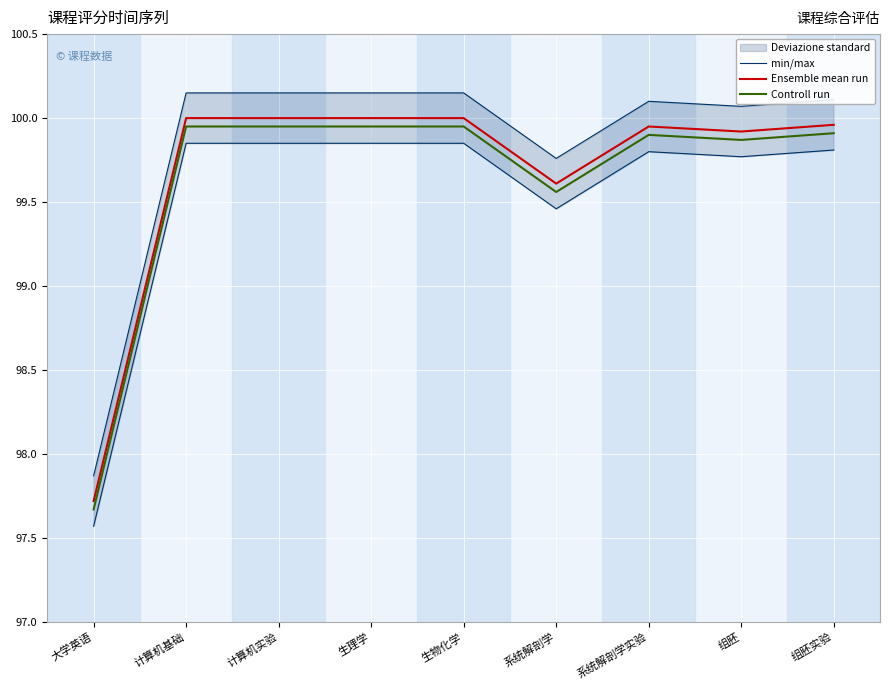

What is the value of the Ensemble mean run point at the 5th from the left?

100.0